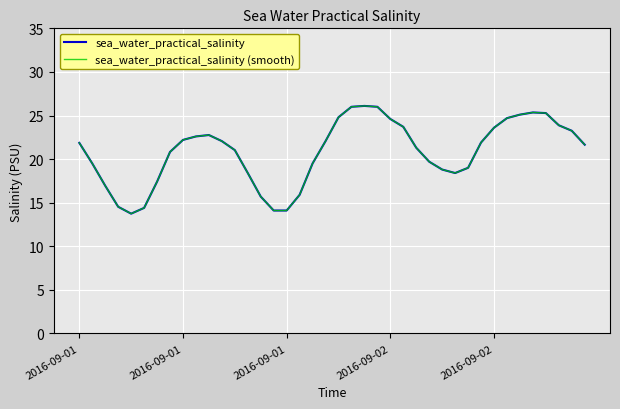

Is this an area chart (filled region under the line)?

No